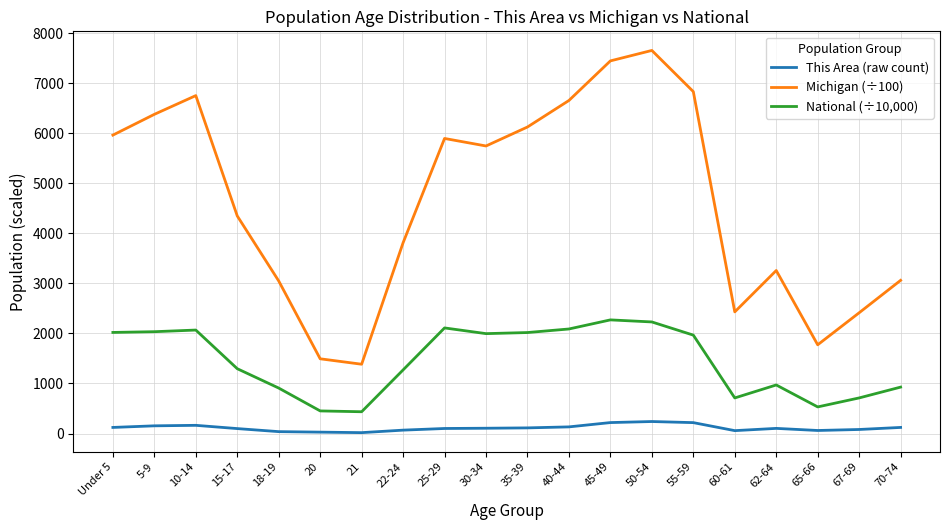

Is it true that Michigan (÷100) equals 3923.1 at 10-14?

False